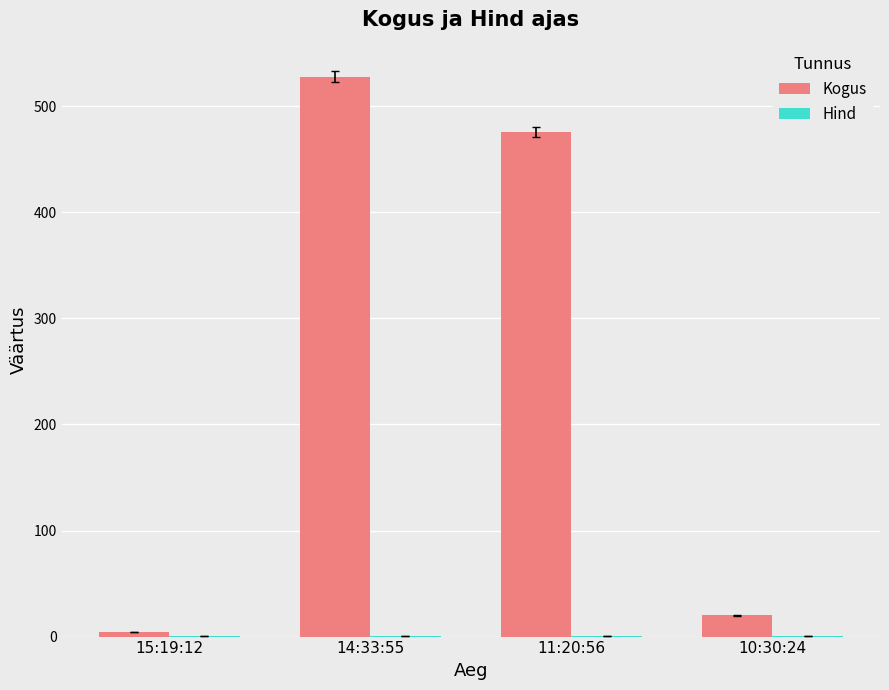

Where is Kogus nearest to the value 266?

11:20:56